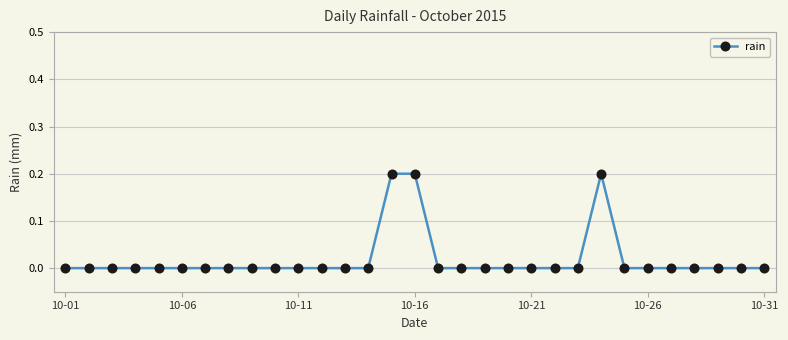

How many data points does each series have?

31